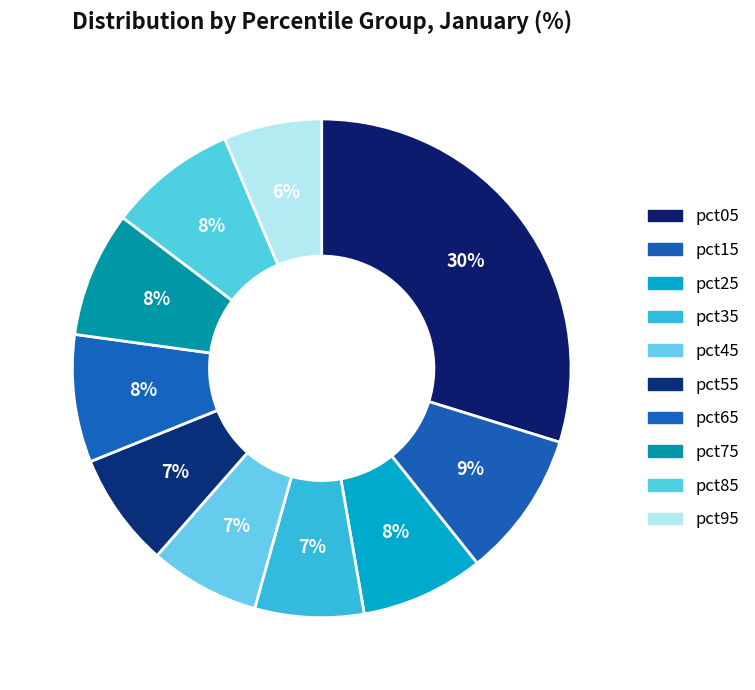

True or false: pct35 accounts for 7% of the total.

True